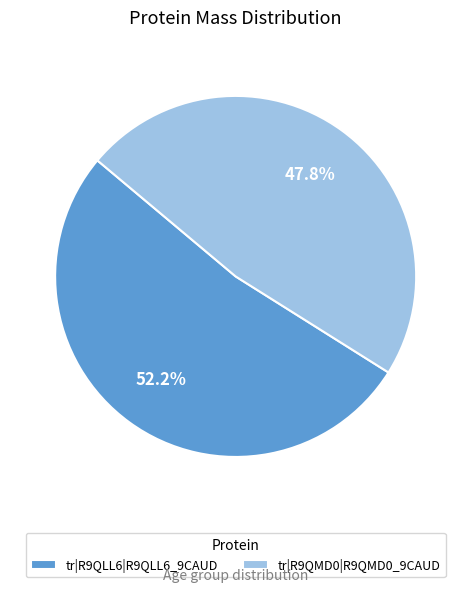

To the nearest percent, what is the average slice percentage?

50%